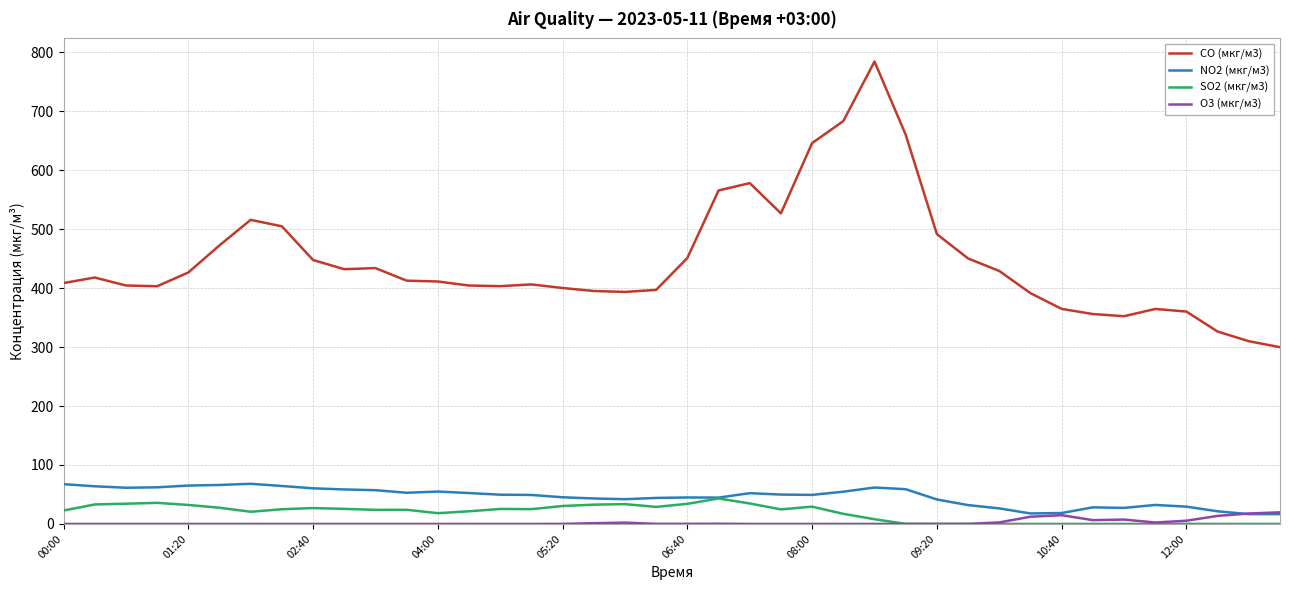

What is the maximum value for SO2 (мкг/м3)?

43.2